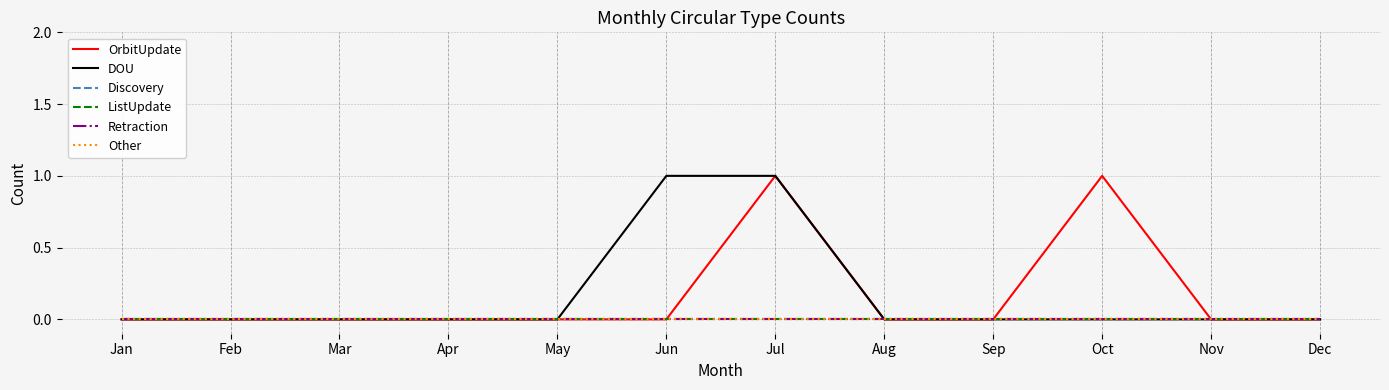

The DOU series shows 0 at Oct. True or false?

True